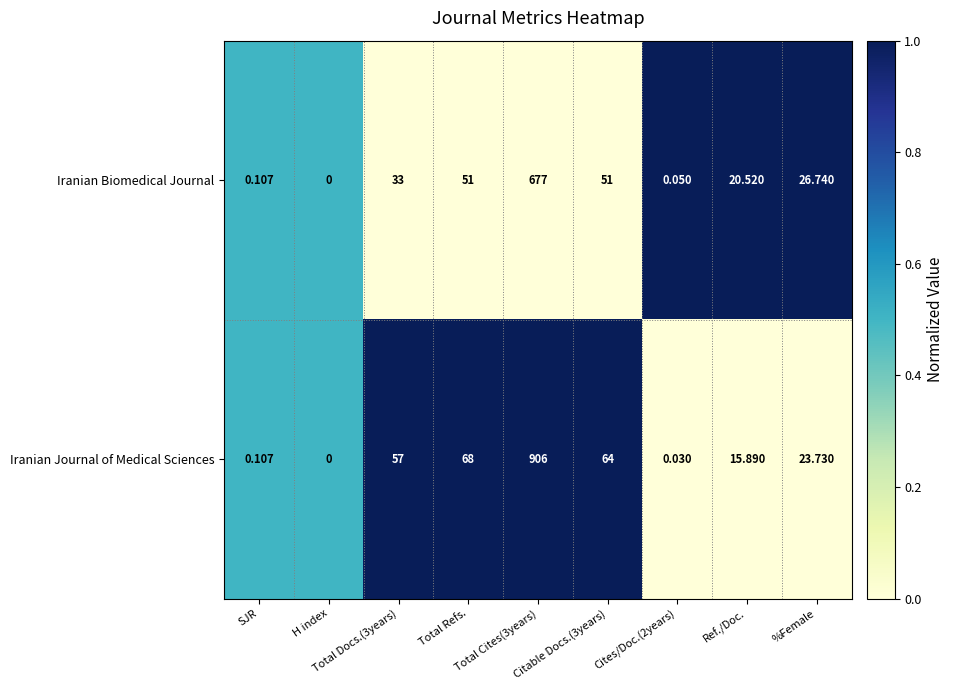

Which series has the largest total across all categories?

Iranian Journal of Medical Sciences